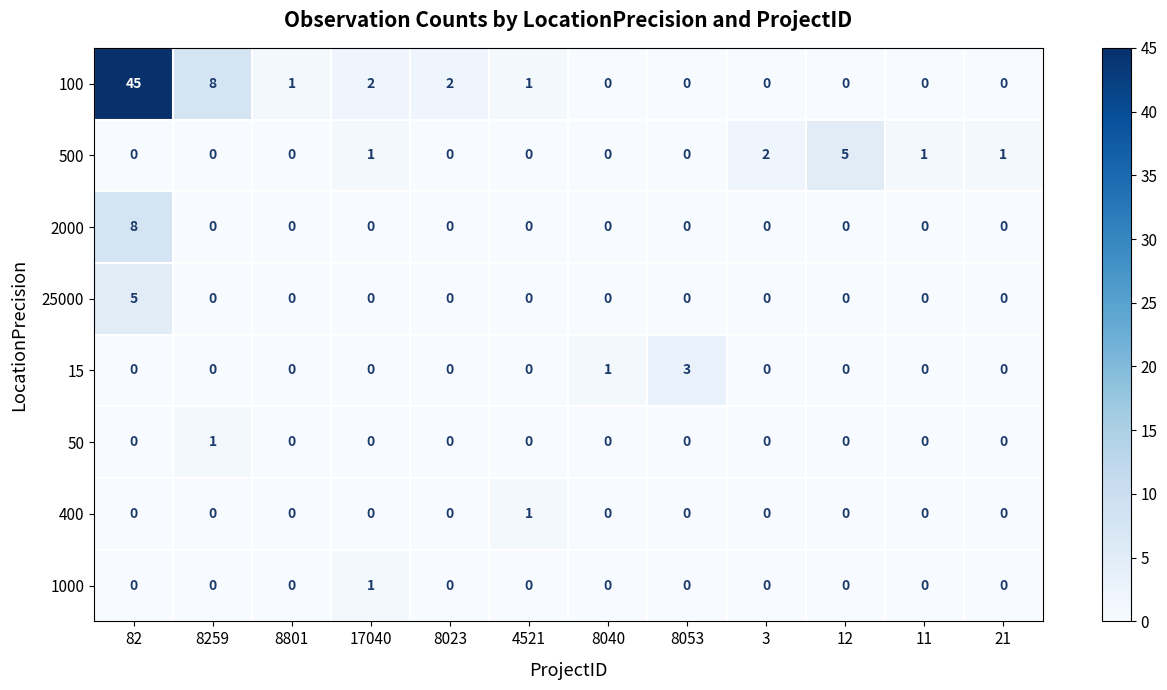

What is the average value of the 100 series?

5